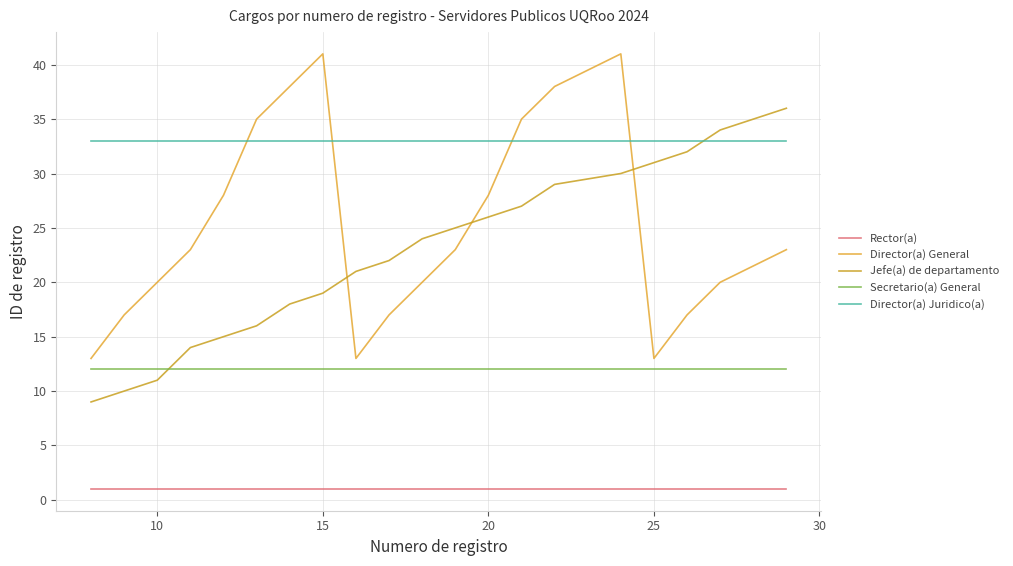

How many times do Jefe(a) de departamento and Secretario(a) General cross each other?

1